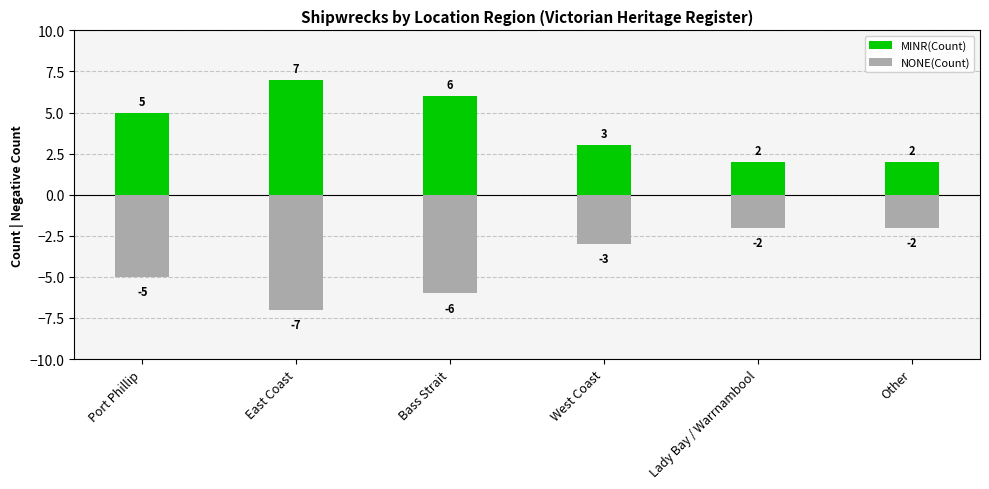

What is the difference between the maximum and second lowest values in the MINR(Count) series?

5